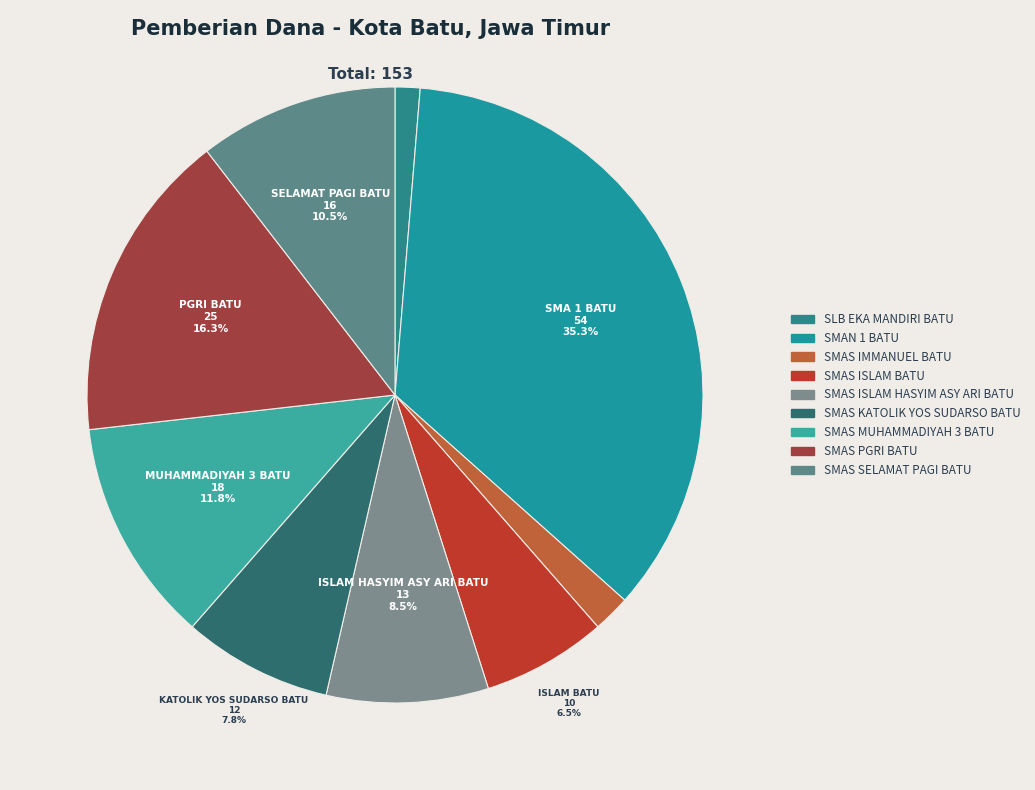

How many slices are in this pie chart?

9